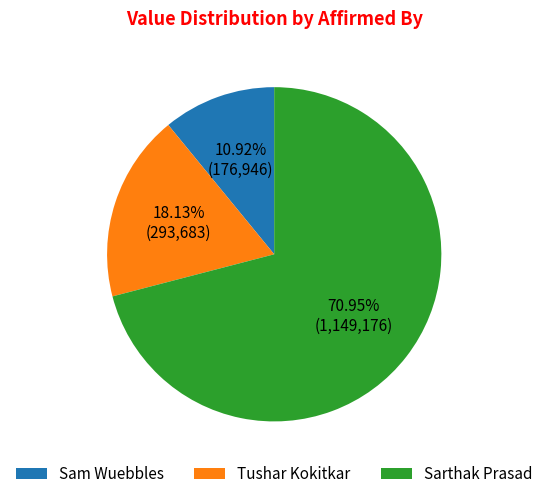

Rank the categories by value from highest to lowest.

Sarthak Prasad, Tushar Kokitkar, Sam Wuebbles